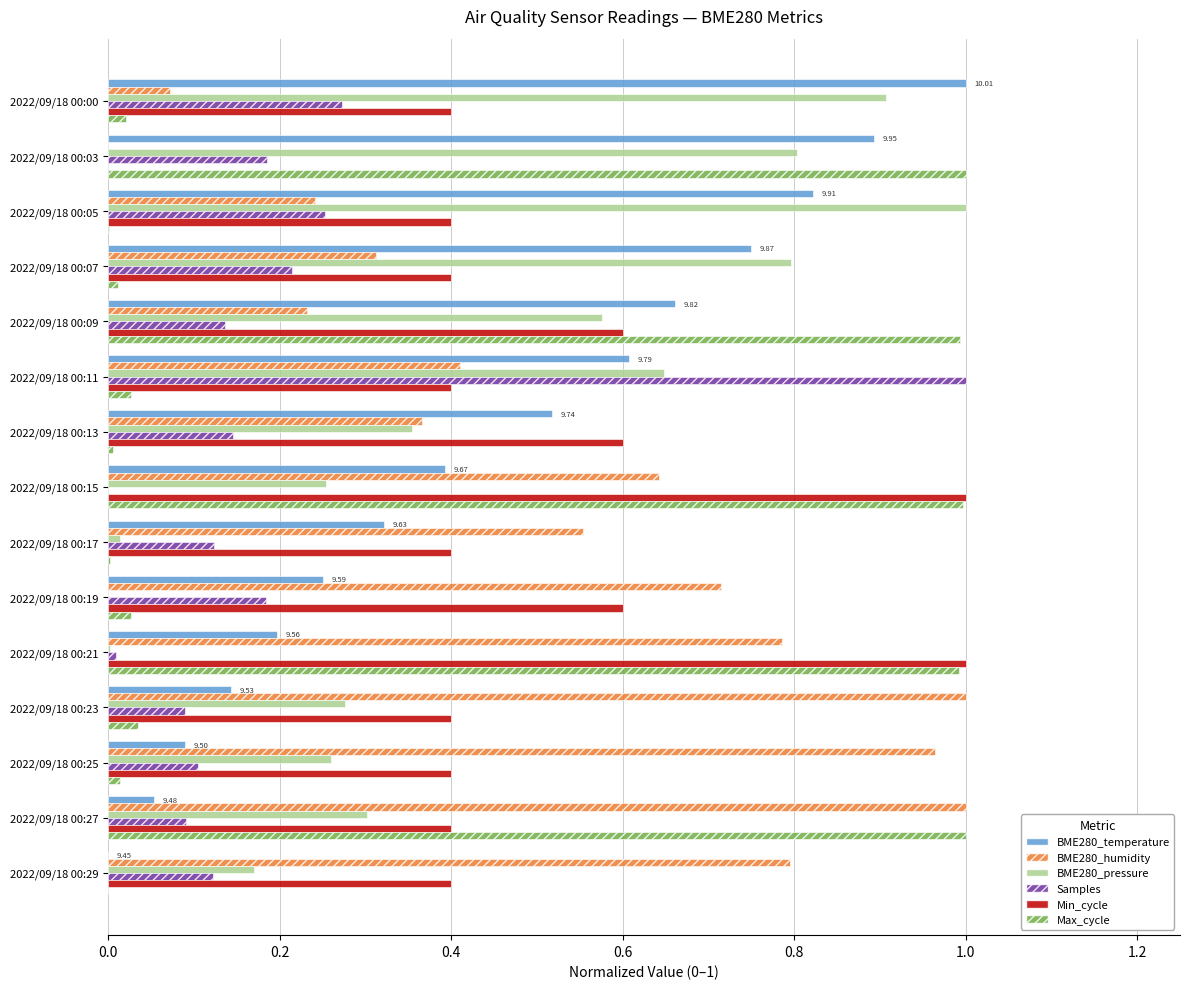

What is the sum of all BME280_pressure values?

6.4